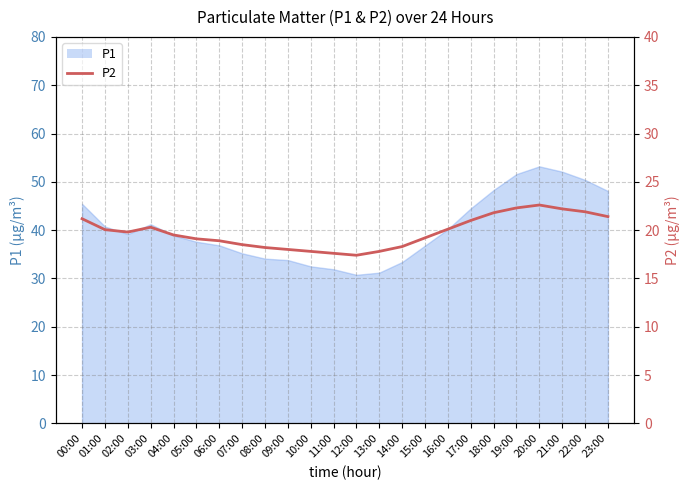

Reading left to right, what are all the values shown in this chart?

00:00=21.2	01:00=20.1	02:00=19.8	03:00=20.3	04:00=19.5	05:00=19.1	06:00=18.9	07:00=18.5	08:00=18.2	09:00=18.0	10:00=17.8	11:00=17.6	12:00=17.4	13:00=17.8	14:00=18.3	15:00=19.2	16:00=20.1	17:00=21.0	18:00=21.8	19:00=22.3	20:00=22.6	21:00=22.2	22:00=21.9	23:00=21.4